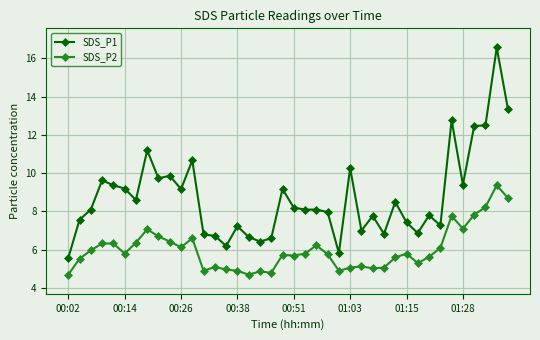

What is the value of the SDS_P1 point at the 23rd from the left?

8.1